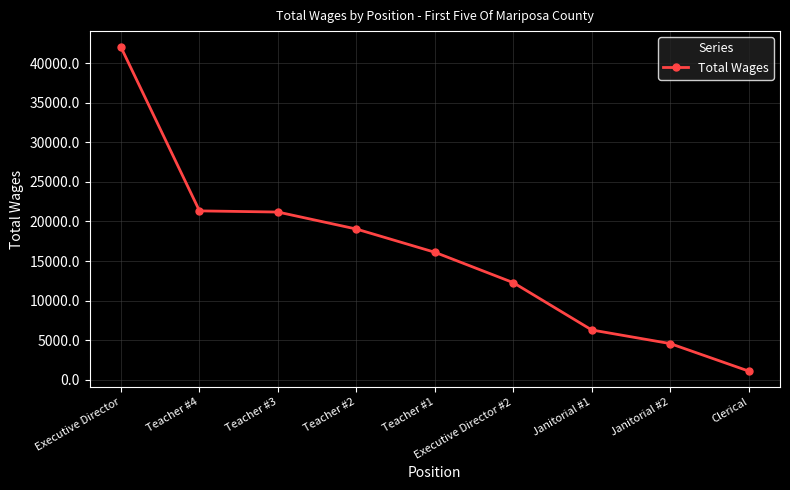

Count the number of categories in the chart.

9